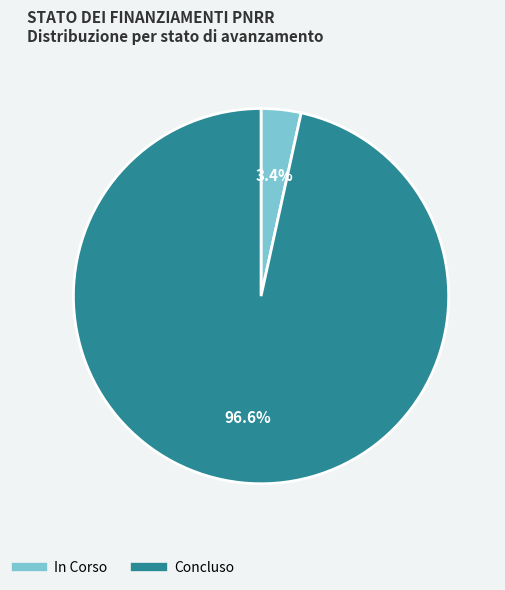

Is there a majority slice in this chart?

Yes